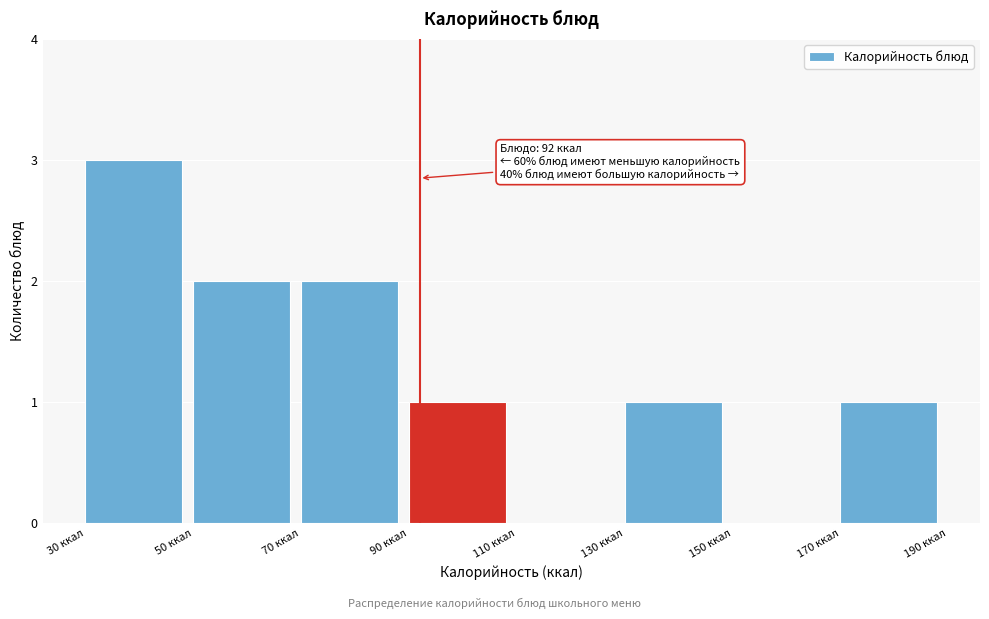

Over which range of the x-axis is the bar tallest?

30 to 50